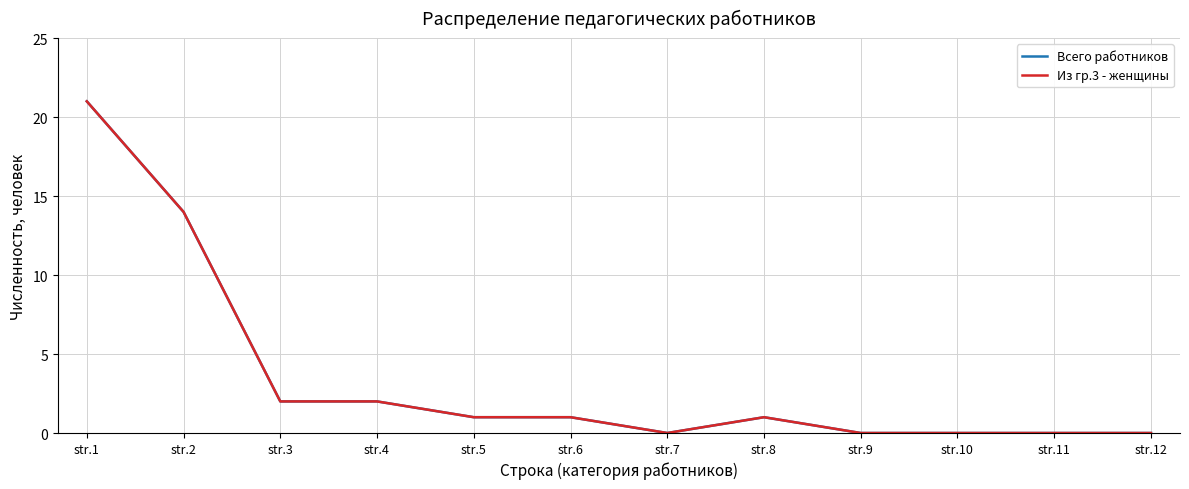

Is this an area chart (filled region under the line)?

No